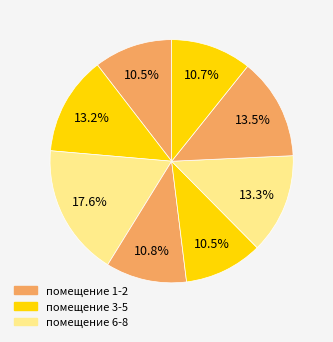

Count the number of slices in the pie.

8